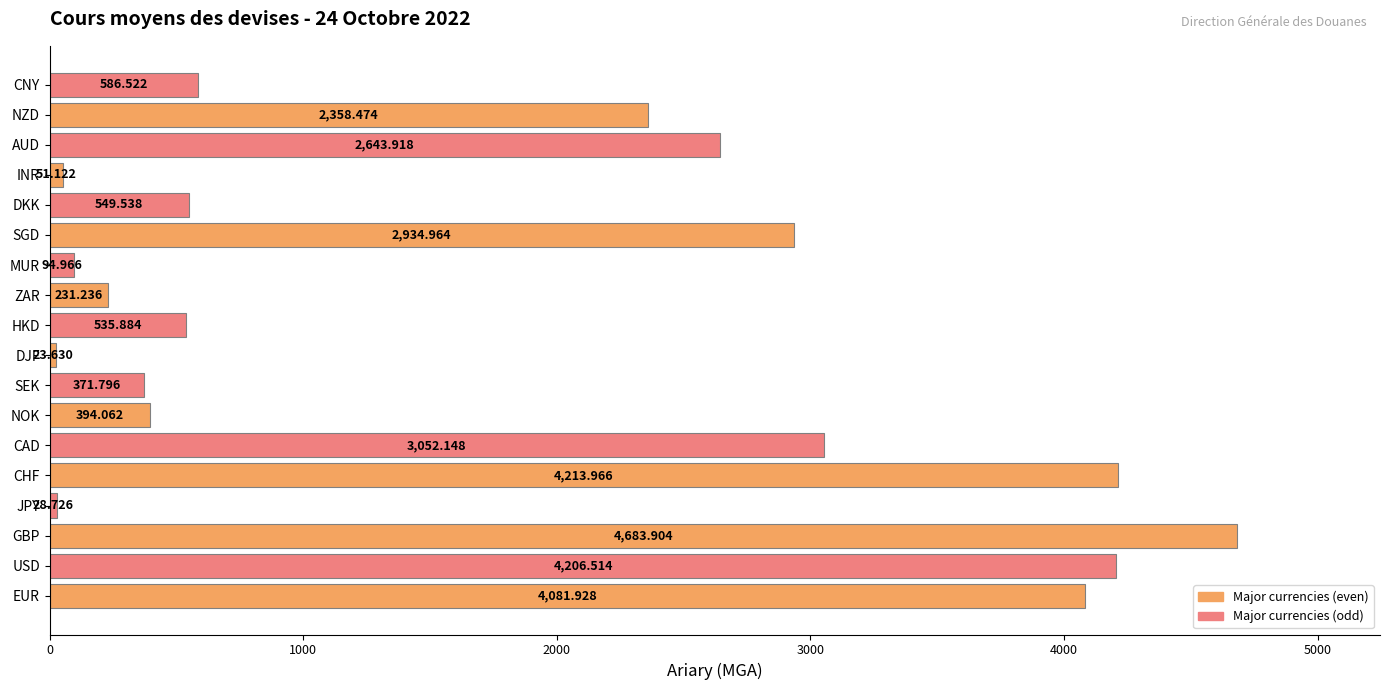

Rank the categories by value from highest to lowest.

GBP, CHF, USD, EUR, CAD, SGD, AUD, NZD, CNY, DKK, HKD, NOK, SEK, ZAR, MUR, INR, JPY, DJF